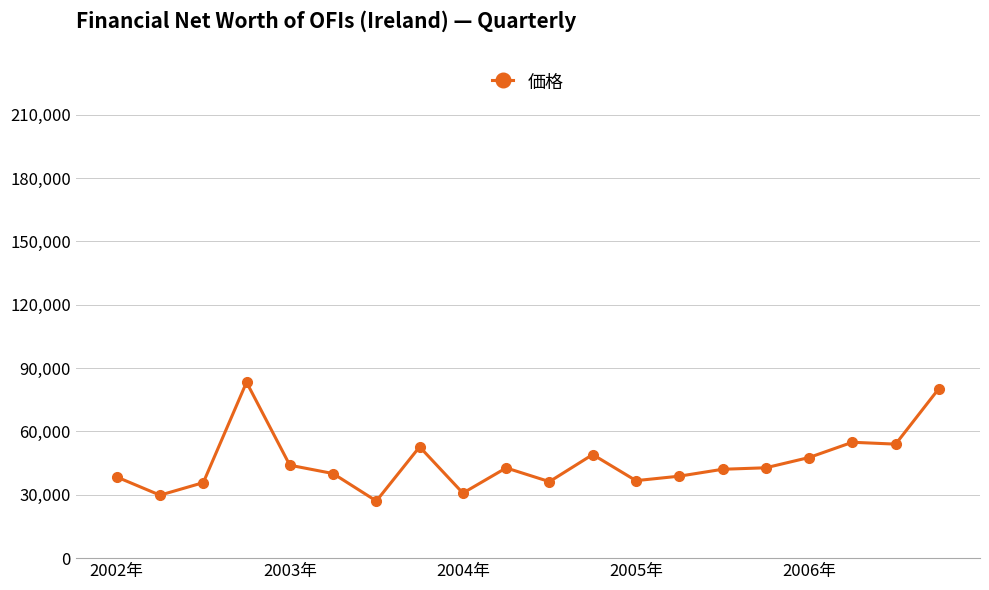

True or false: there are more than 1 points higher than both neighbors.

True